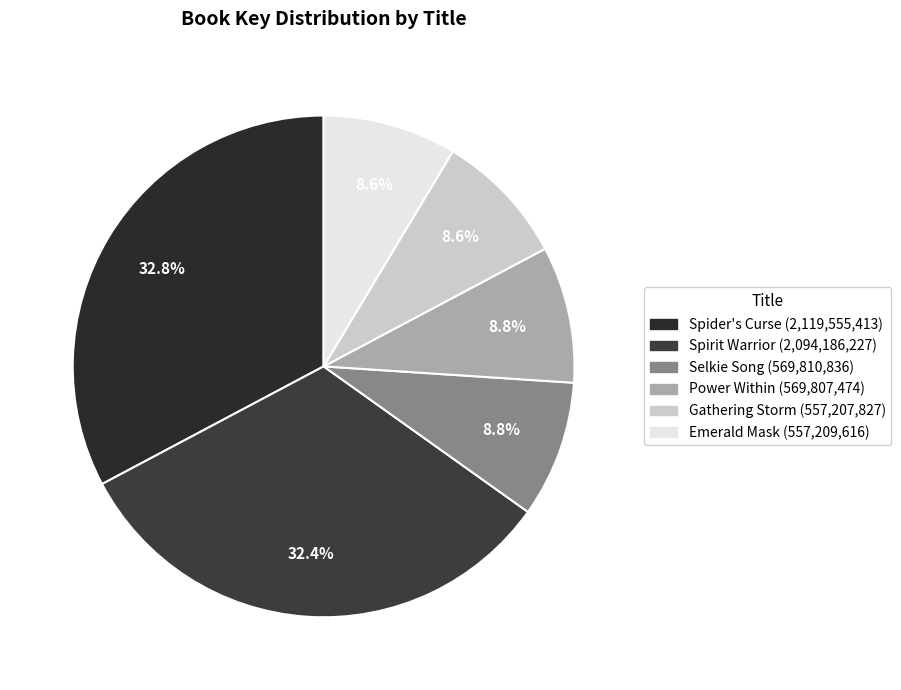

Which has a higher value, Power Within or Gathering Storm?

Power Within